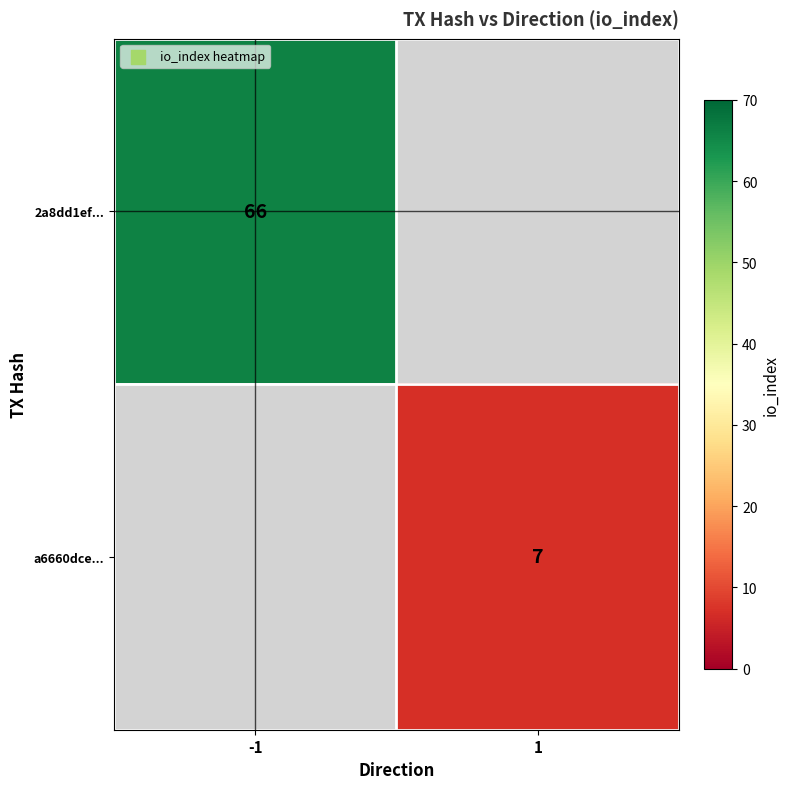

Is it true that 2a8dd1ef... equals 107 at -1?

False